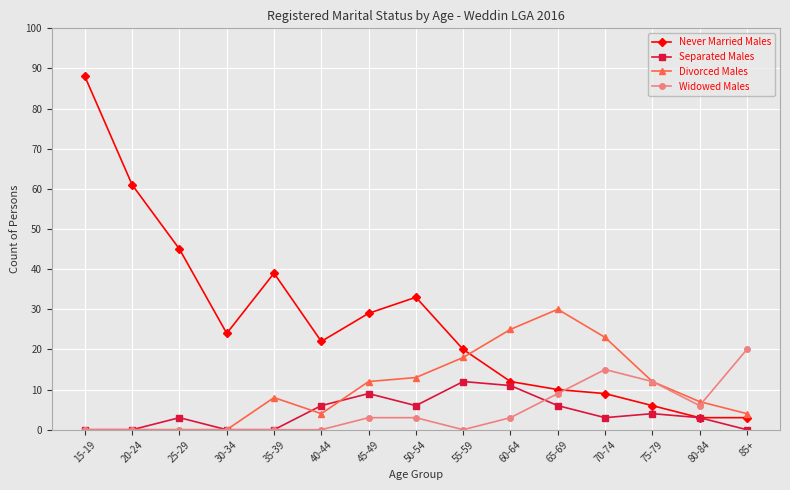

True or false: Never Married Males has more than 1 points higher than both neighbors.

True